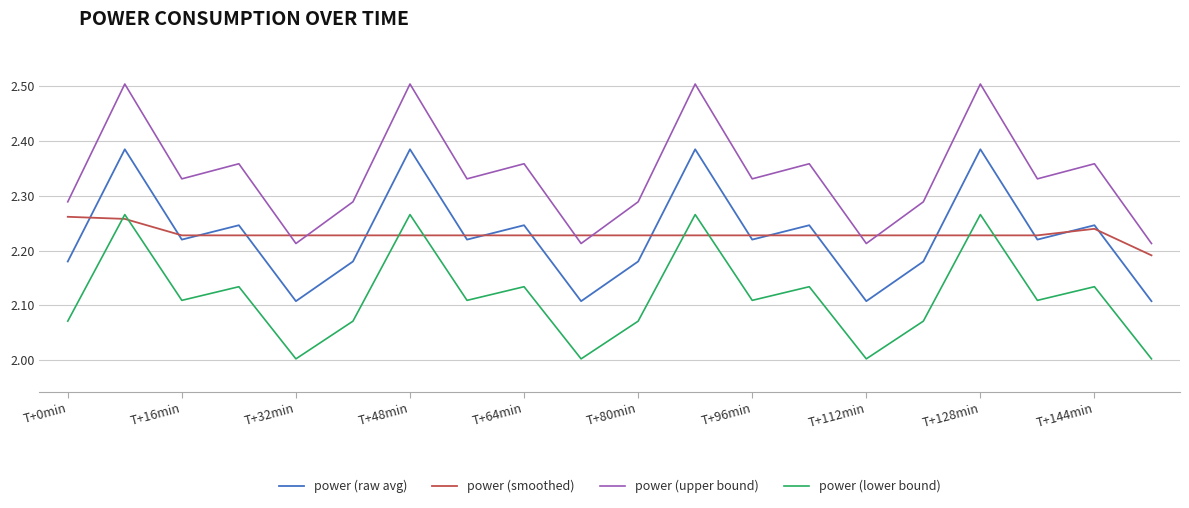

What is the greatest value displayed?

2.5